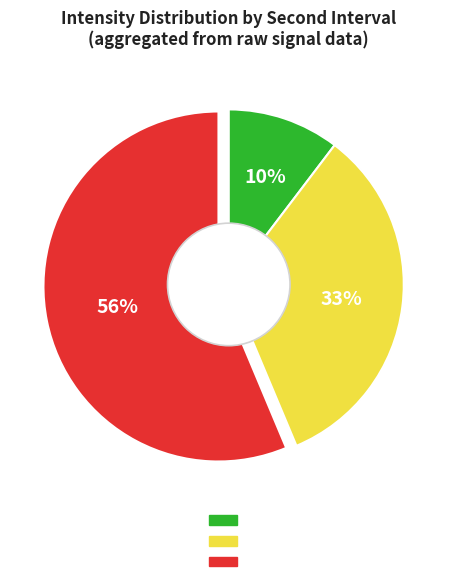

Is there a majority slice in this chart?

Yes